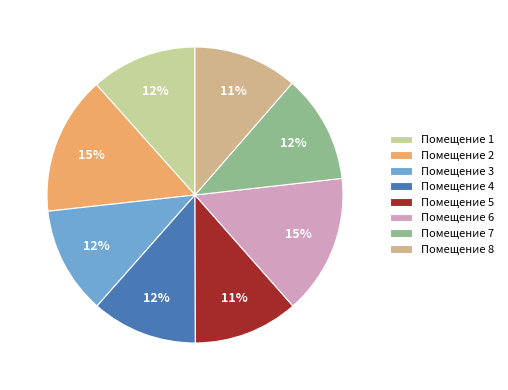

Count the number of slices in the pie.

8